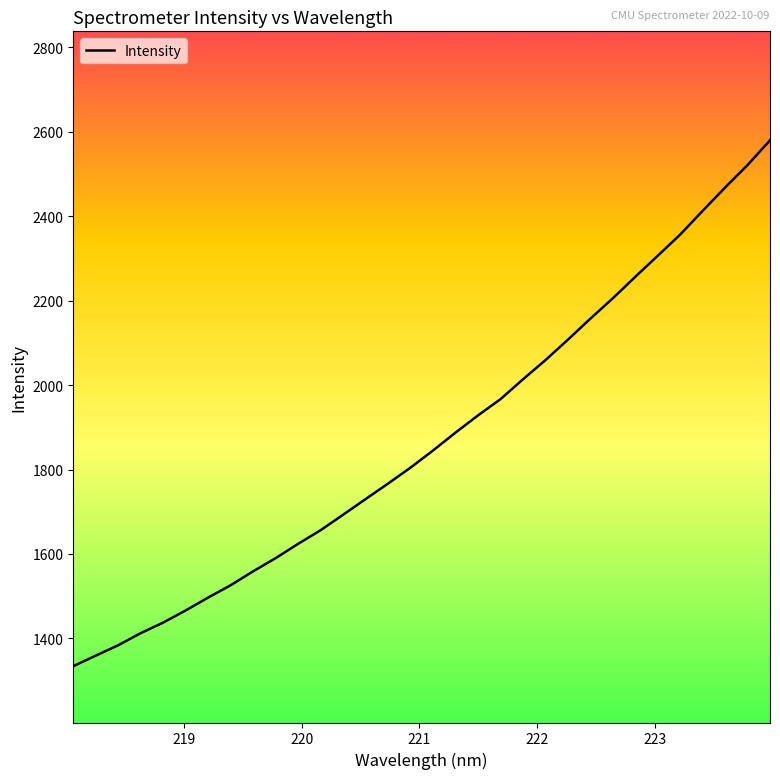

What is the smallest value displayed?

1334.5